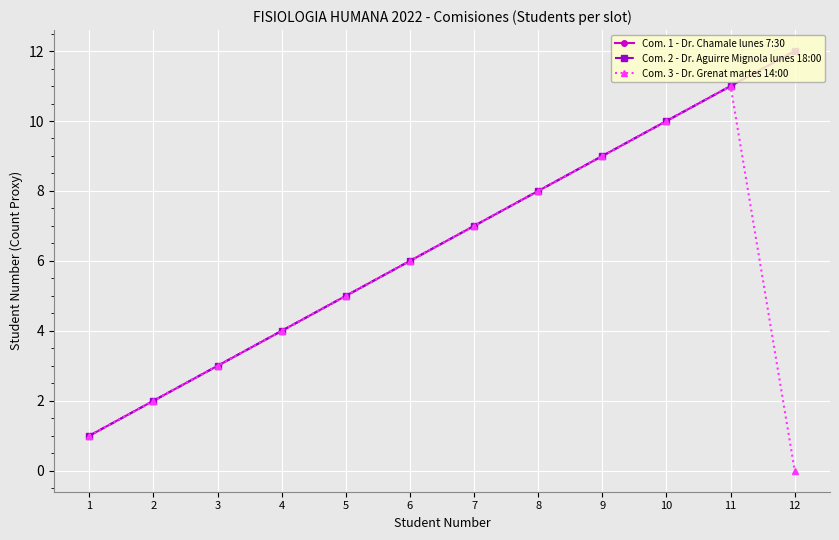

The Com. 1 - Dr. Chamale lunes 7:30 series shows 1 at 2. True or false?

False